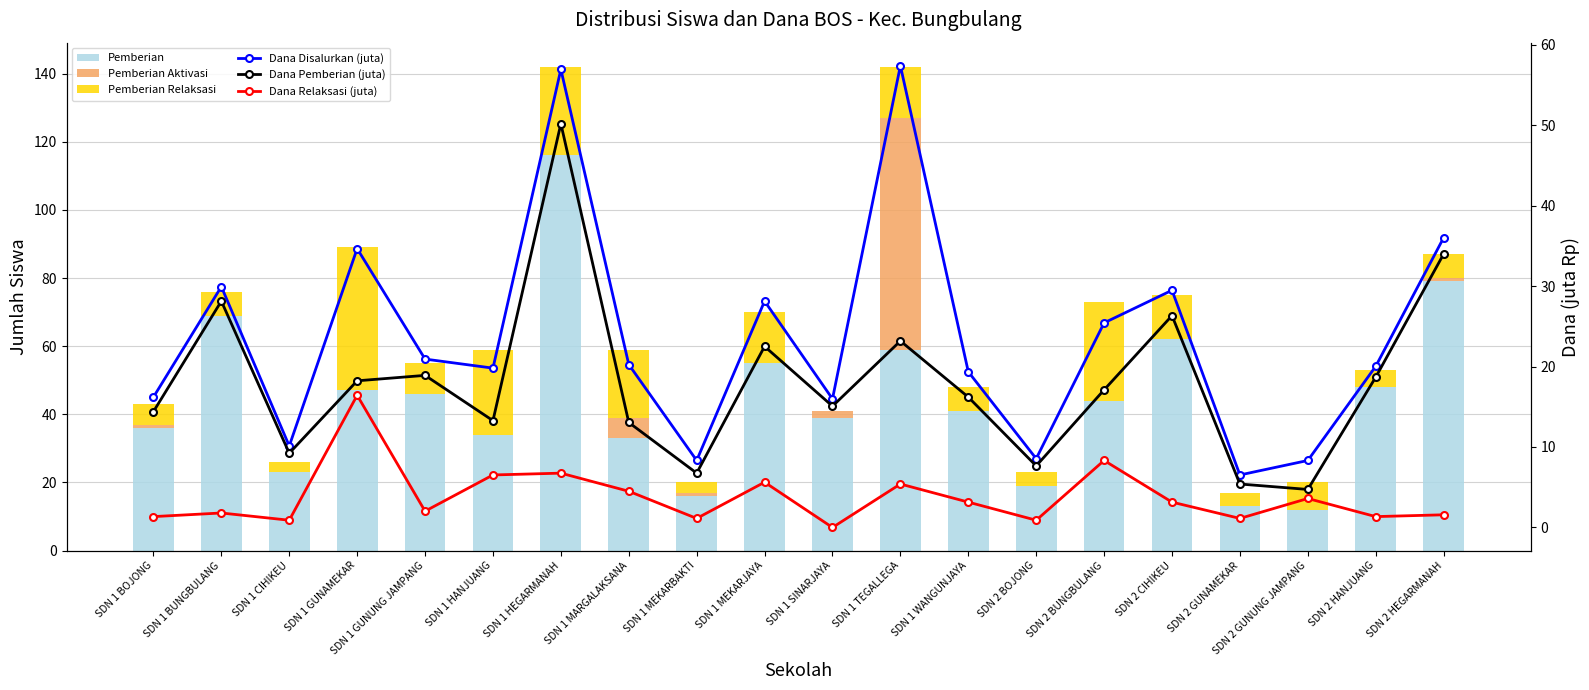

Which label corresponds to the smallest value in the chart?

SDN 1 BUNGBULANG